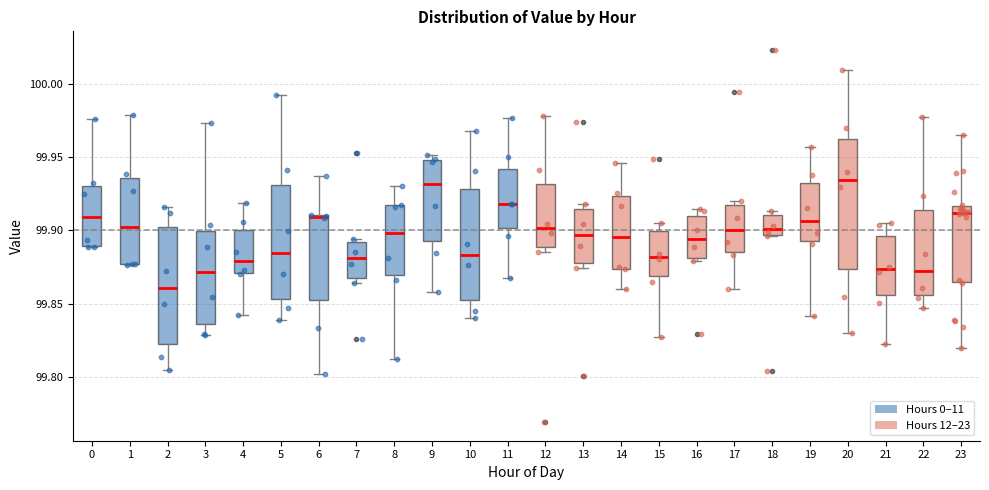

Which box is the tallest, from its lower edge to its upper edge?

20